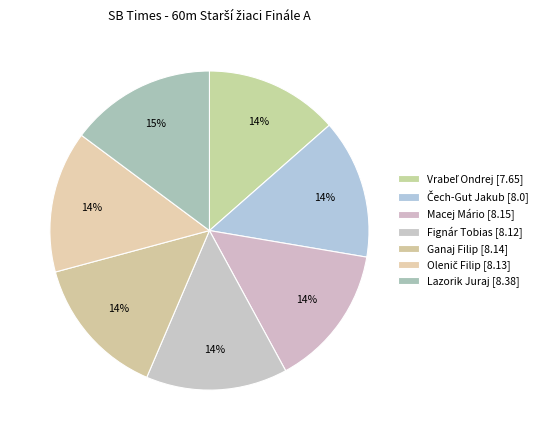

How many segments does this pie chart have?

7